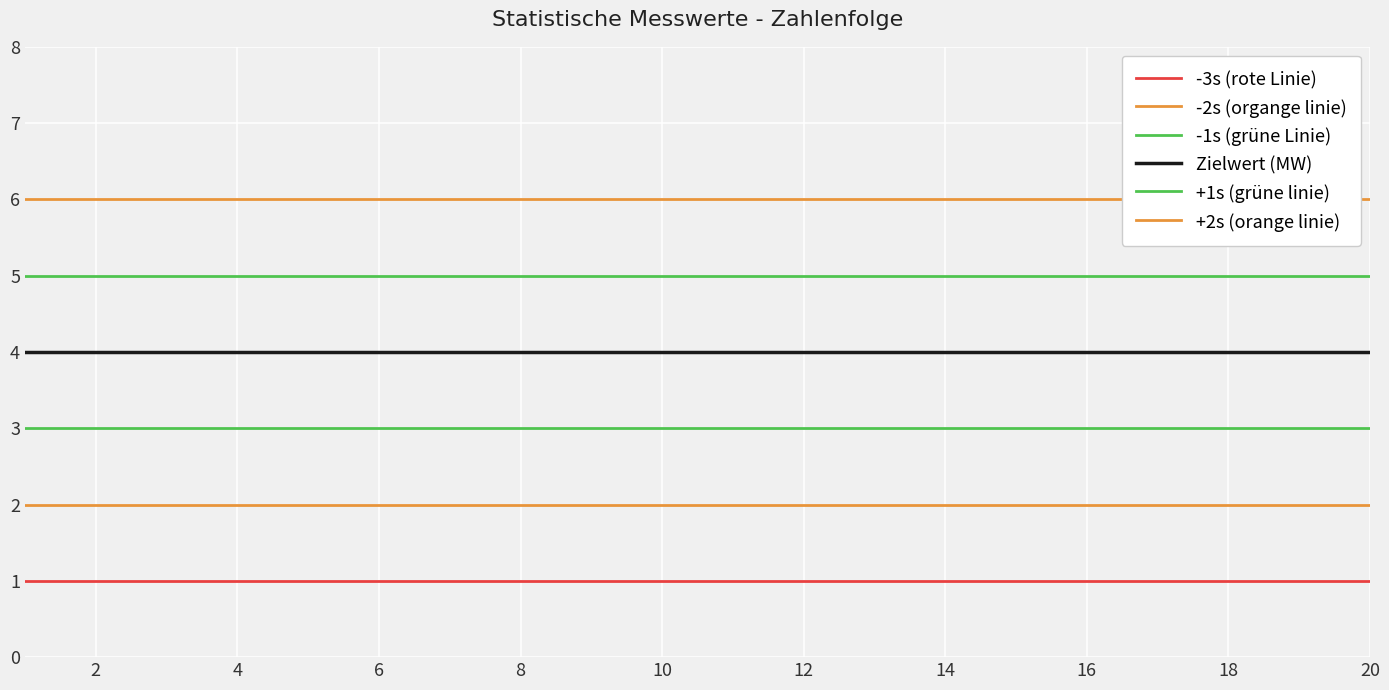

What is the spread (max minus min) of values at 20?

5